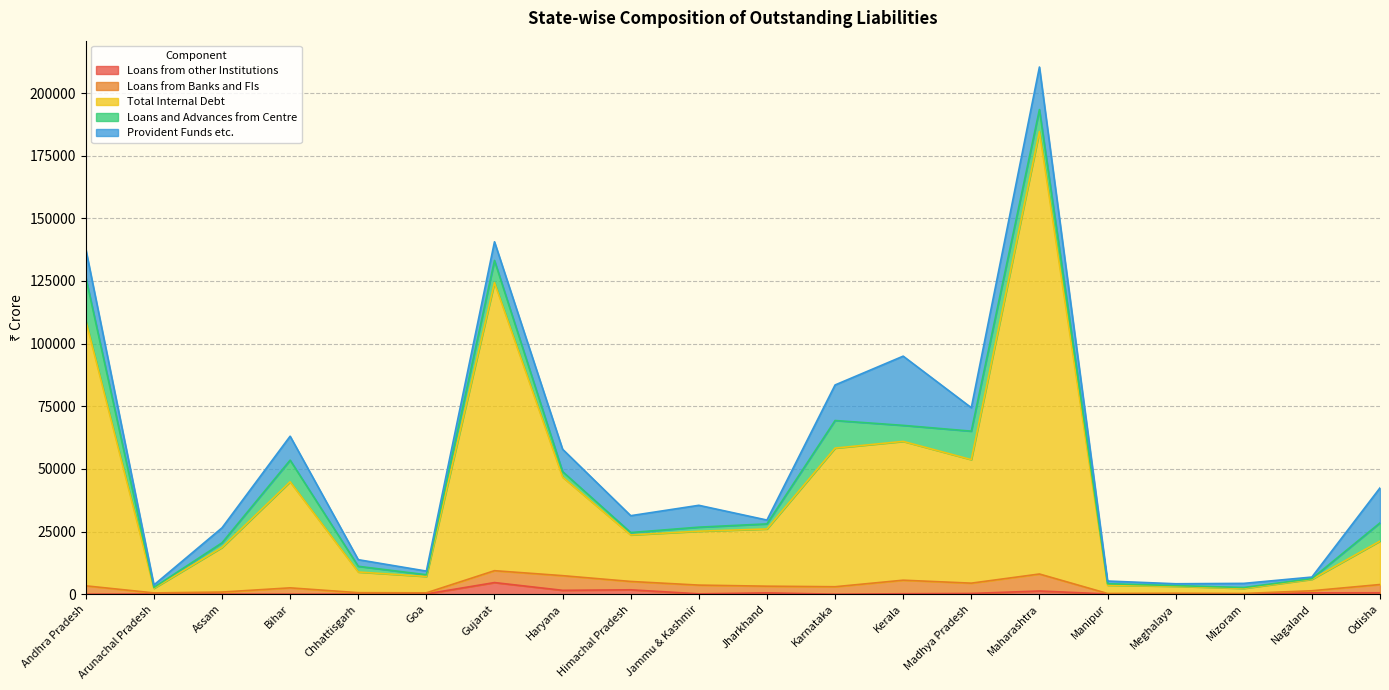

Reading right to left, extract all data points from this chart.

Loans from other Institutions: 550	521	15	56	84	1267	286	176	0	520	141	1747	1537	4630	102	0	8	3	54	-2324
Loans from Banks and FIs: 3301	845	255	313	191	6782	4113	5403	2970	2669	3479	3330	5855	4744	432	592	2518	841	450	3334
Total Internal Debt: 17340	4571	2033	2784	3321	176601	49303	55397	55332	22837	21503	18568	39340	114955	6546	8253	42324	17805	1833	105863
Loans and Advances from Centre: 7261	280	348	272	576	8763	11362	6393	11009	2027	1624	942	2172	8857	668	2280	8632	1844	342	17254
Provident Funds etc.: 13972	610	1658	731	1075	16972	9355	27625	14182	1528	8719	6738	8938	7452	1467	2641	9561	5988	999	11256